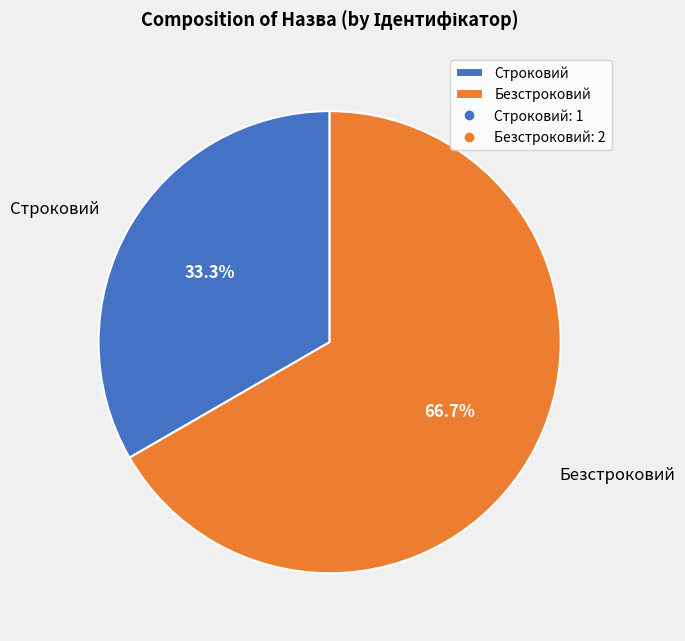

Count the number of slices in the pie.

2